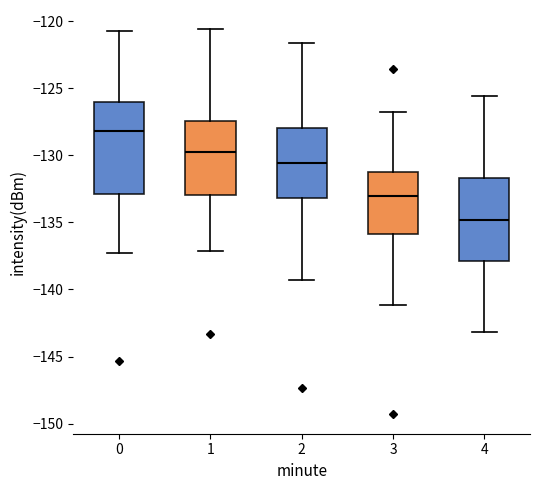

Reading left to right, transcribe this box plot: for each box, give where its median line is, the range the box spans, and where its two whiskers end, as read against the y-axis. The values are not printed on the chart, so give them approximately, as read against the axis.

0: median -128.0, box -133.0 to -126.0, whiskers -137.5 to -121.0
1: median -129.5, box -133.0 to -127.5, whiskers -137.0 to -120.5
2: median -130.5, box -133.0 to -128.0, whiskers -139.5 to -121.5
3: median -133.0, box -136.0 to -131.0, whiskers -141.0 to -127.0
4: median -135.0, box -138.0 to -131.5, whiskers -143.0 to -125.5